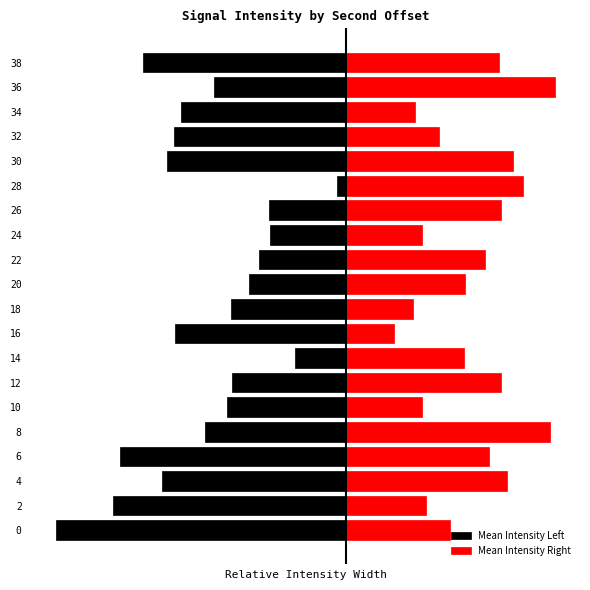

What is the greatest value displayed?

4.4